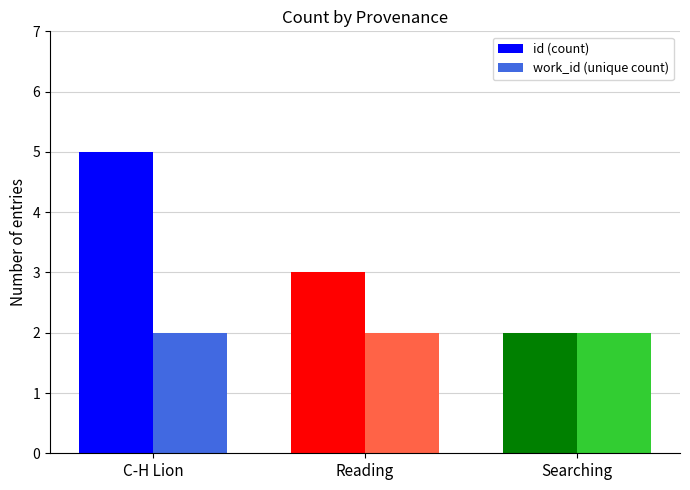

At which category is the sum across all series the highest?

C-H Lion